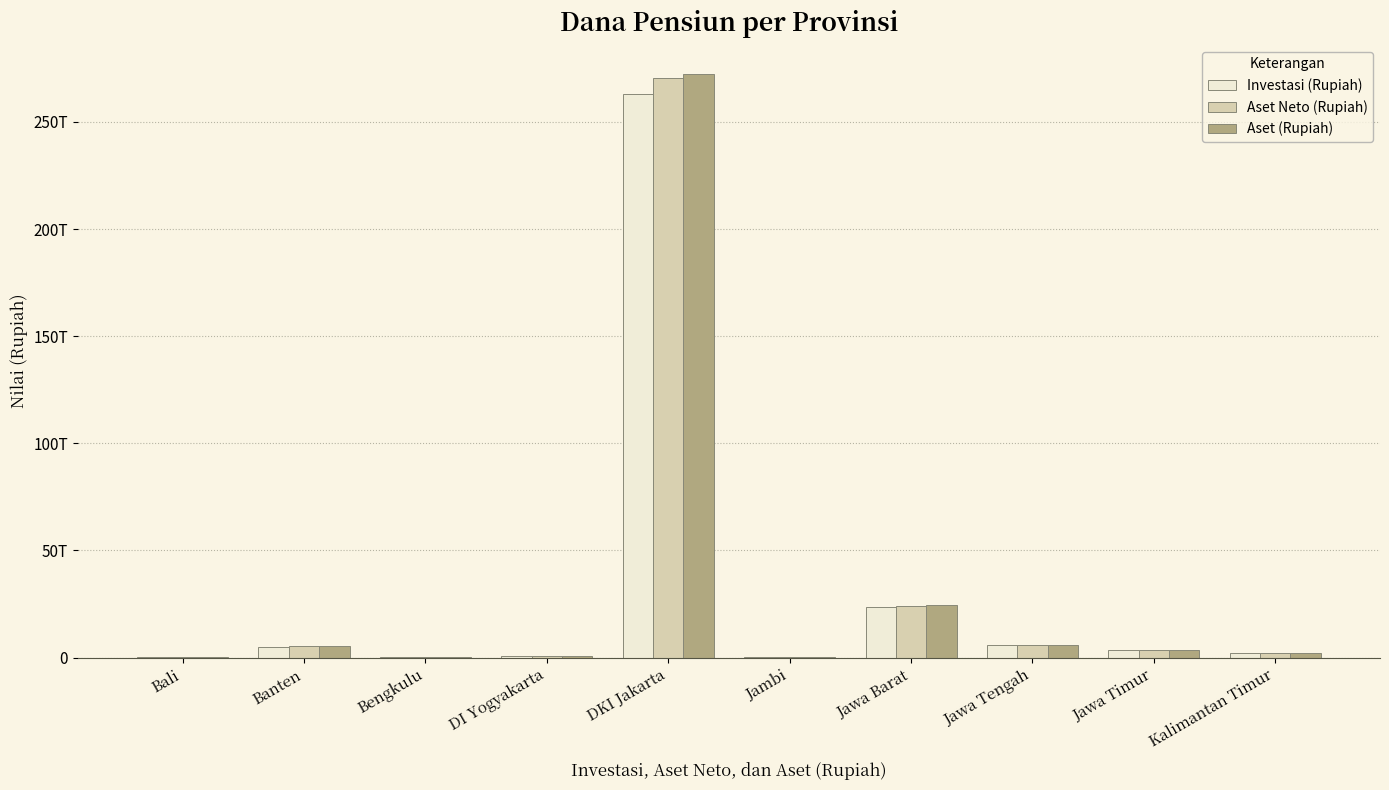

What position from the left is Bali?

1